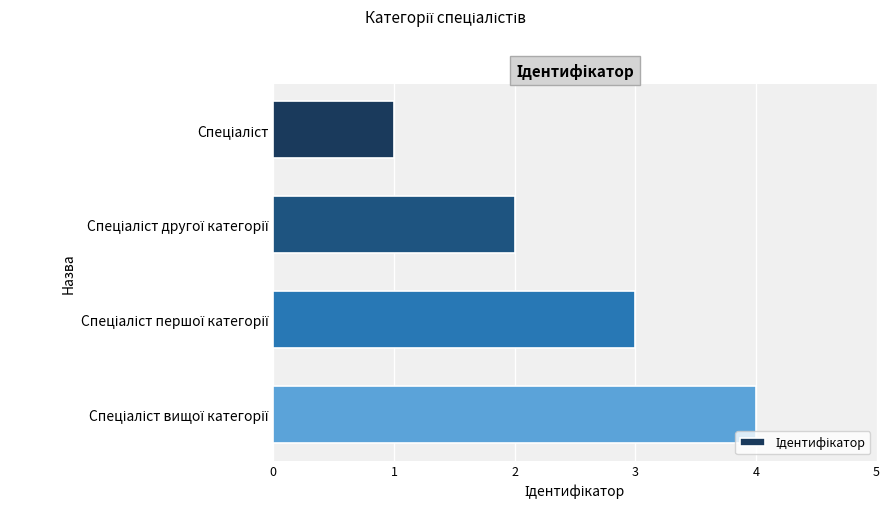

What is the maximum value shown in the chart?

4